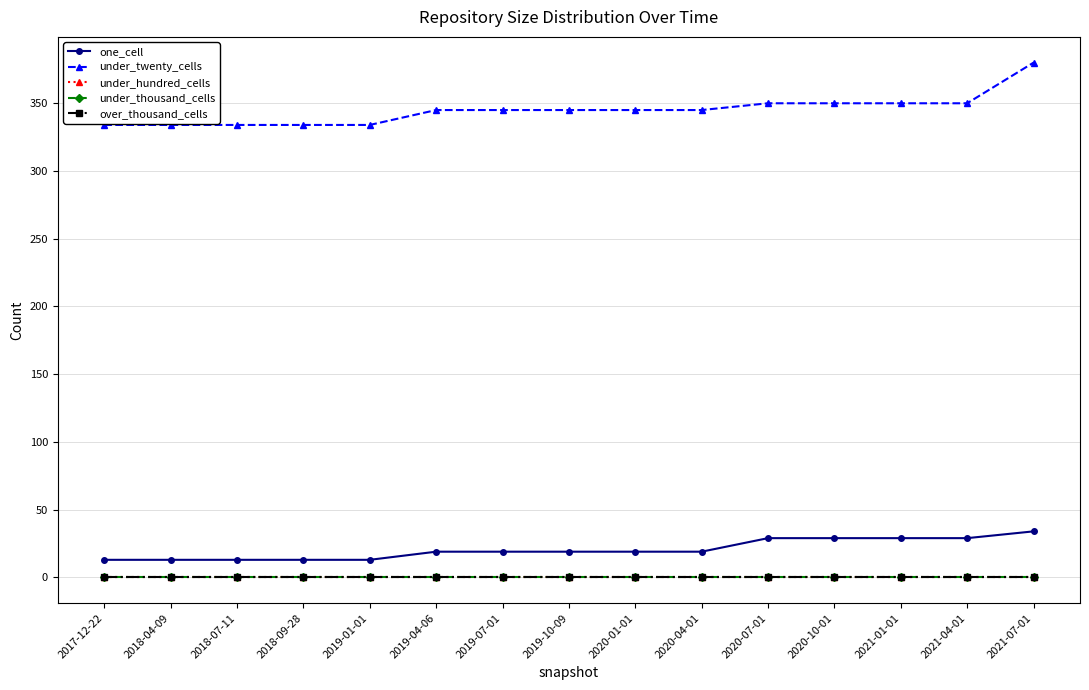

What is the total value across all series at 2021-07-01?

414